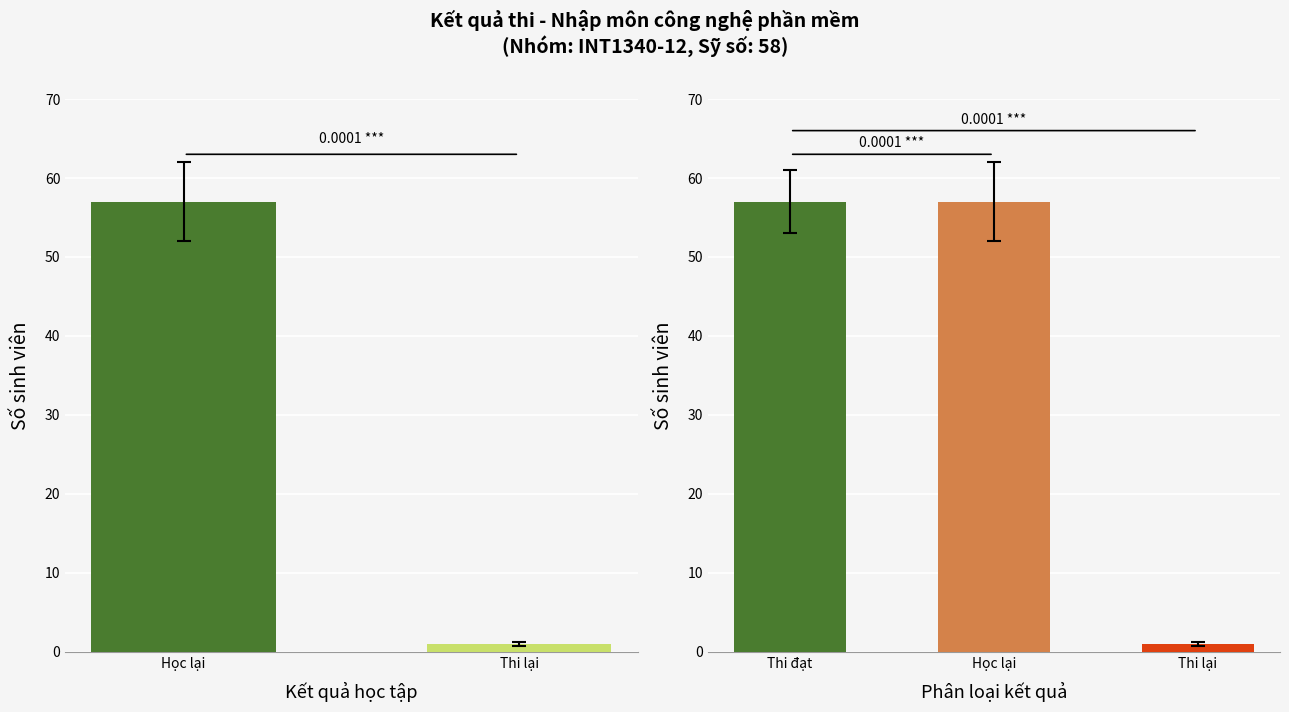

Does the chart contain any negative values?

No